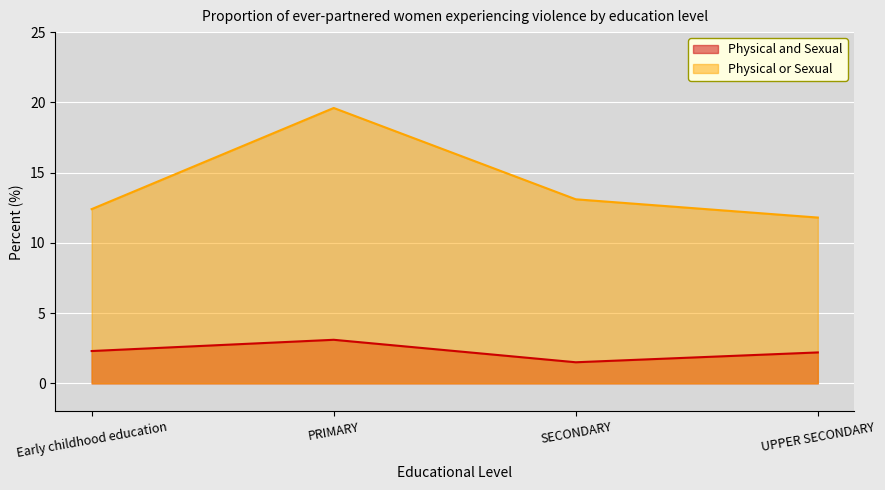

Which series changed the most between Early childhood education and UPPER SECONDARY?

Physical or Sexual